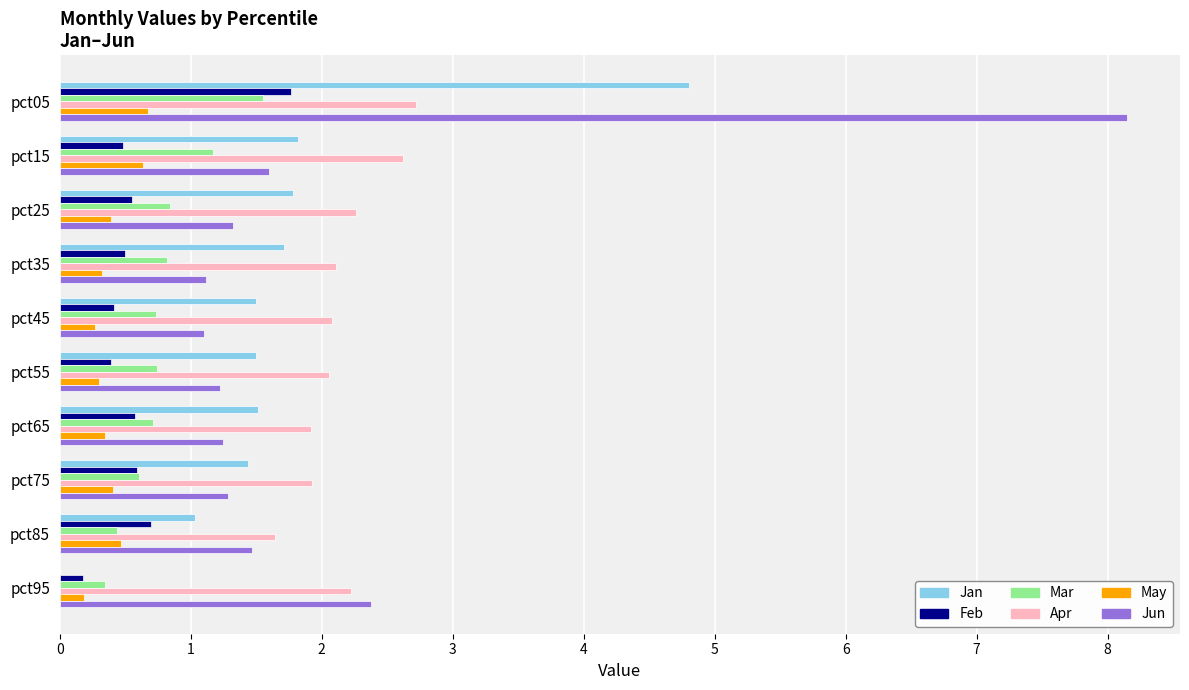

What is the maximum value shown in the chart?

8.1